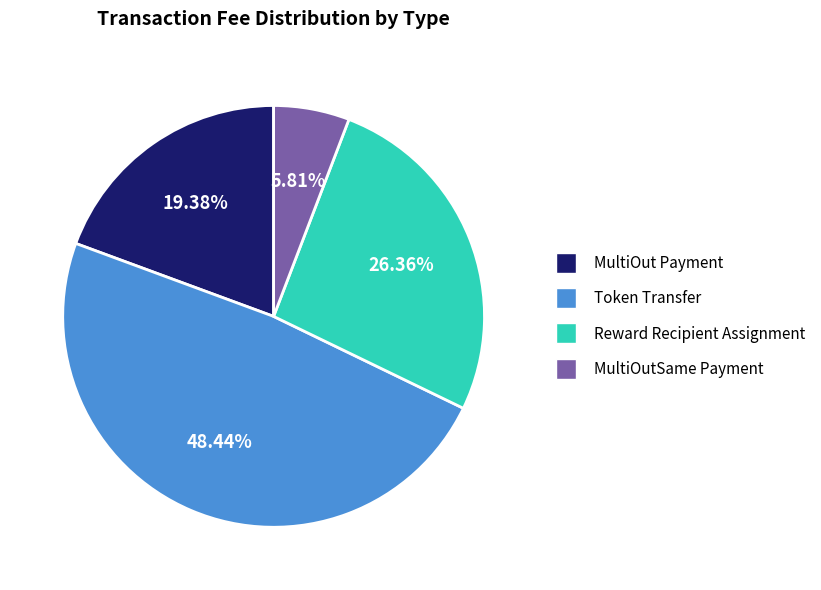

Is it true that MultiOutSame Payment is 6% of the pie?

True